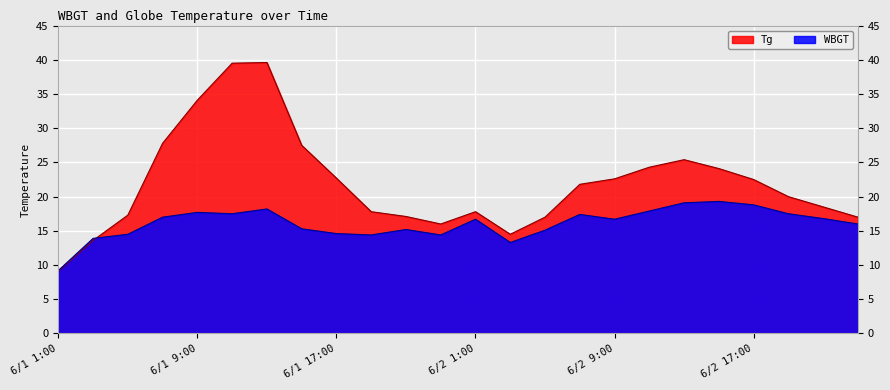

What is the difference between the maximum and minimum values in the Tg series?

30.5